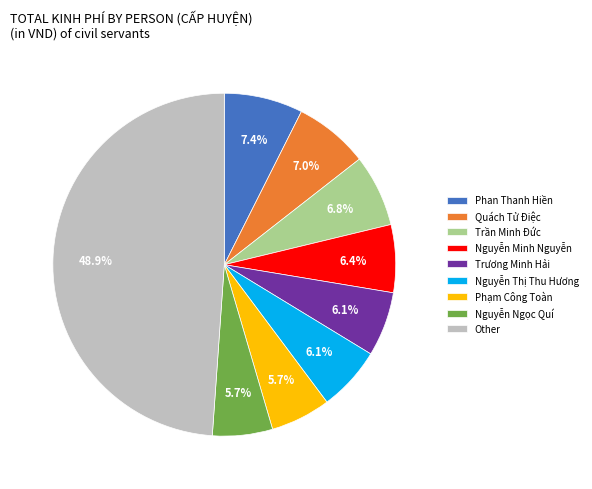

Does Trương Minh Hải represent more than half of the total?

No